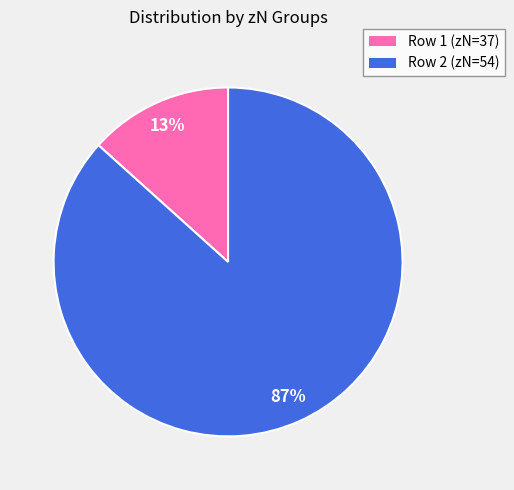

Is there a majority slice in this chart?

Yes